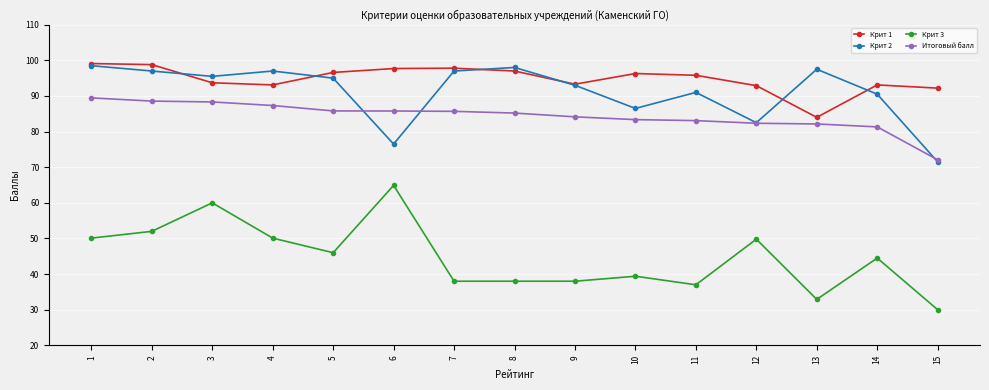

What is the difference between the second highest and second lowest values in the Крит 3 series?

27.1